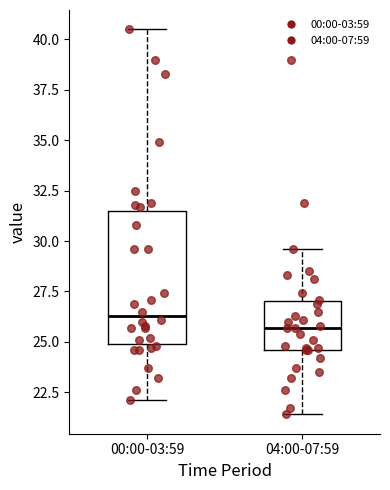

Where does the upper whisker of the box for 04:00-07:59 end on the y-axis? The values are not printed on the chart, so give them approximately, as read against the axis.

29.5